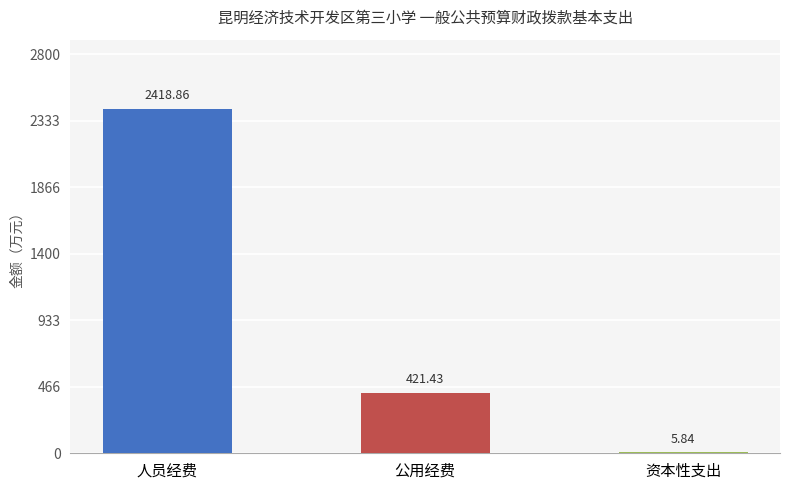

What is the change in value from 公用经费 to 资本性支出?

-415.6